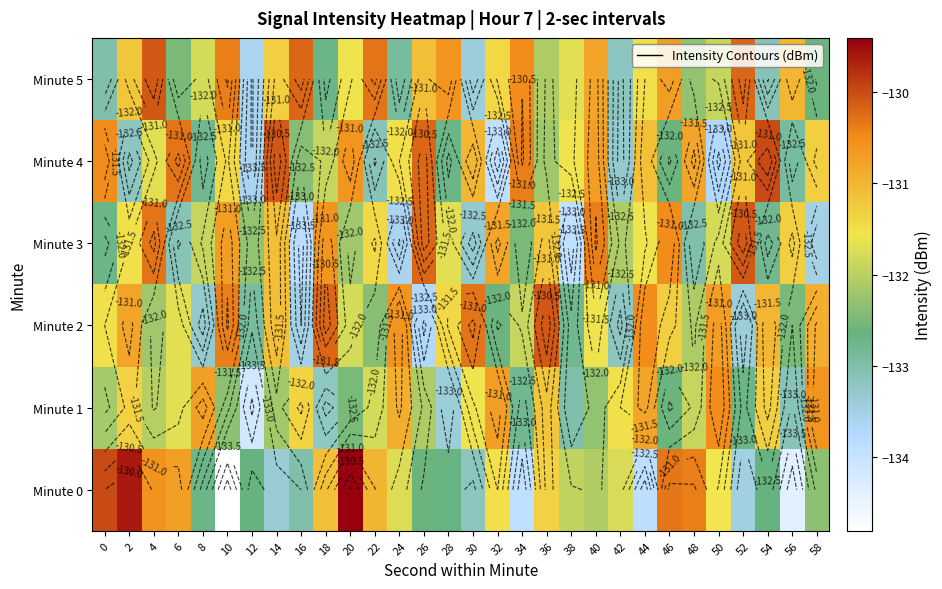

Is the value of Minute 3 at 52 greater than the value of Minute 1 at 28?

Yes